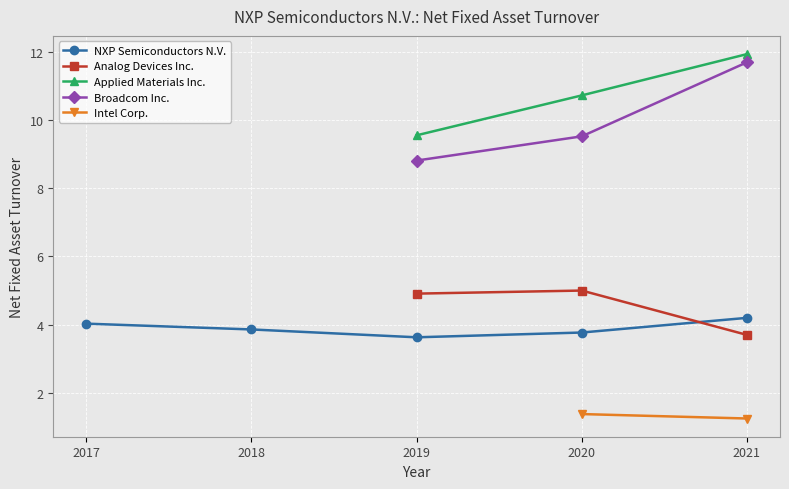

Does the chart display data point markers on the line(s)?

Yes